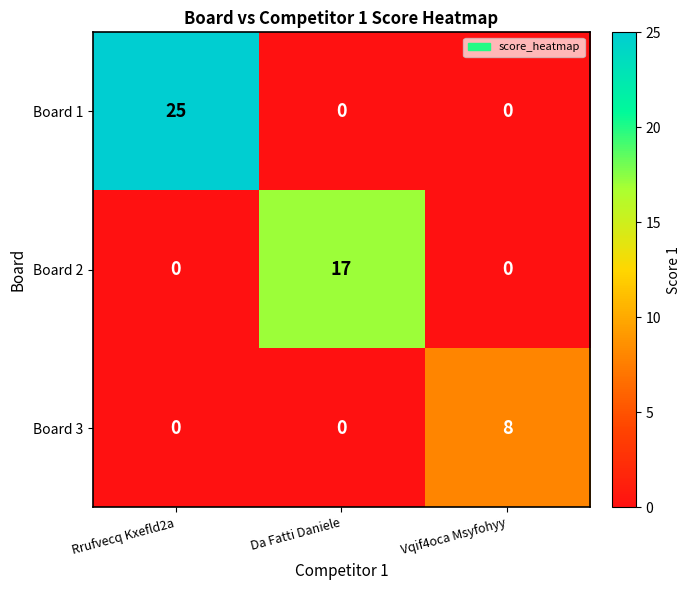

Count the number of categories in the chart.

3